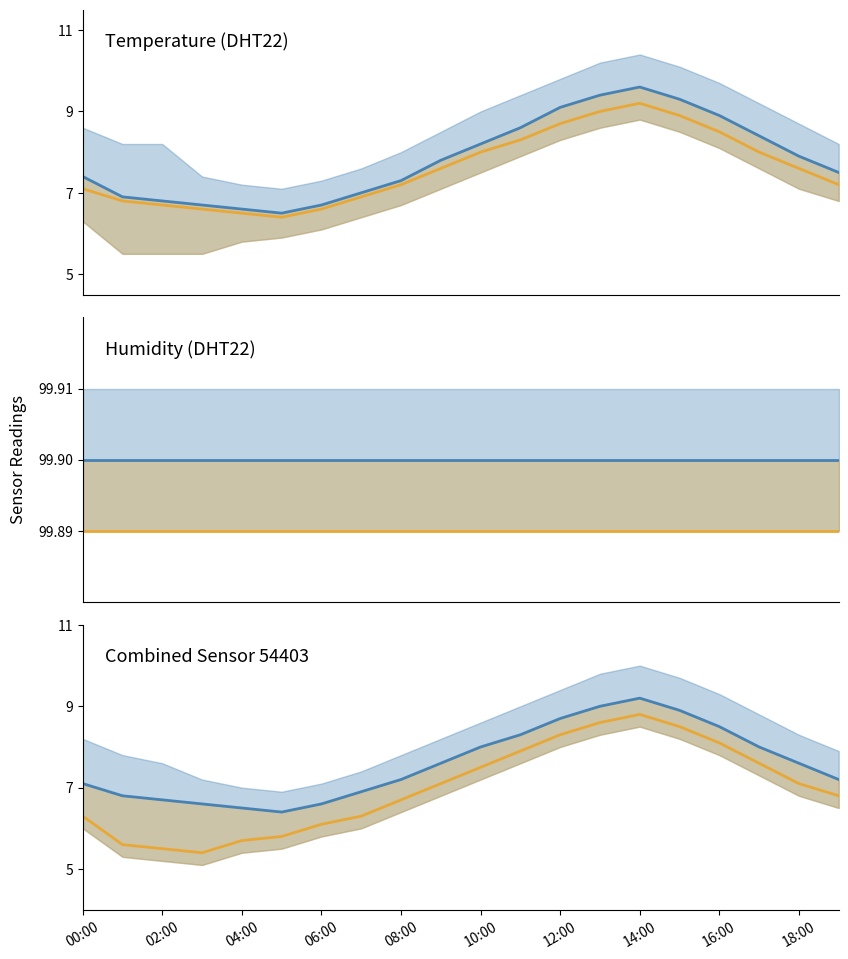

At which label does temperature alt reach its peak?

14:00